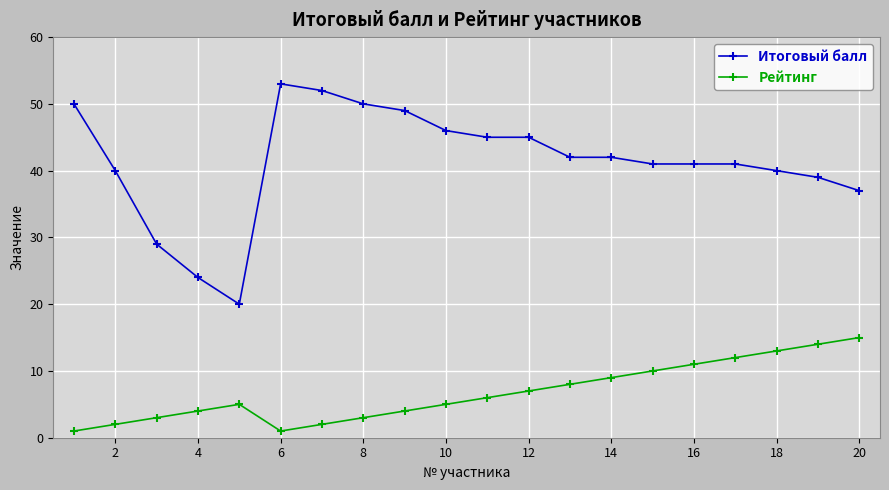

How many interior local peaks does the Рейтинг series have?

1